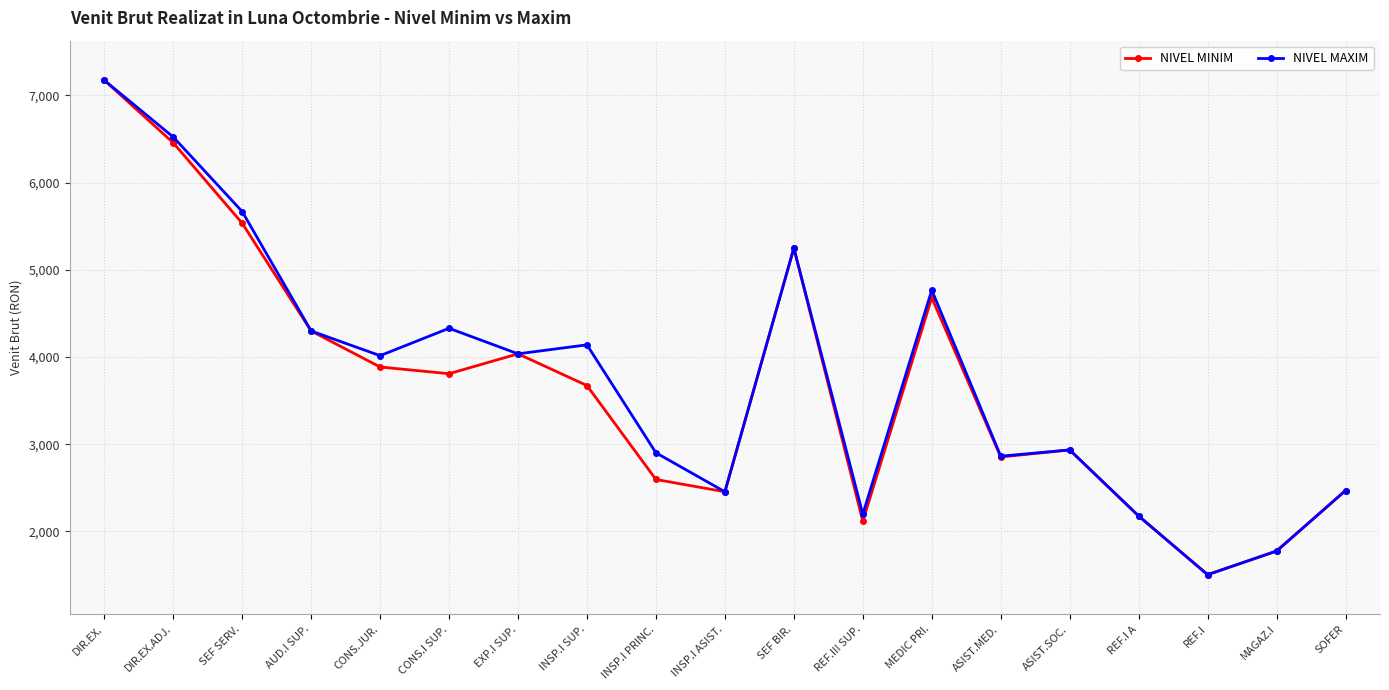

At which label does NIVEL MINIM first exceed 3672?

DIR.EX.